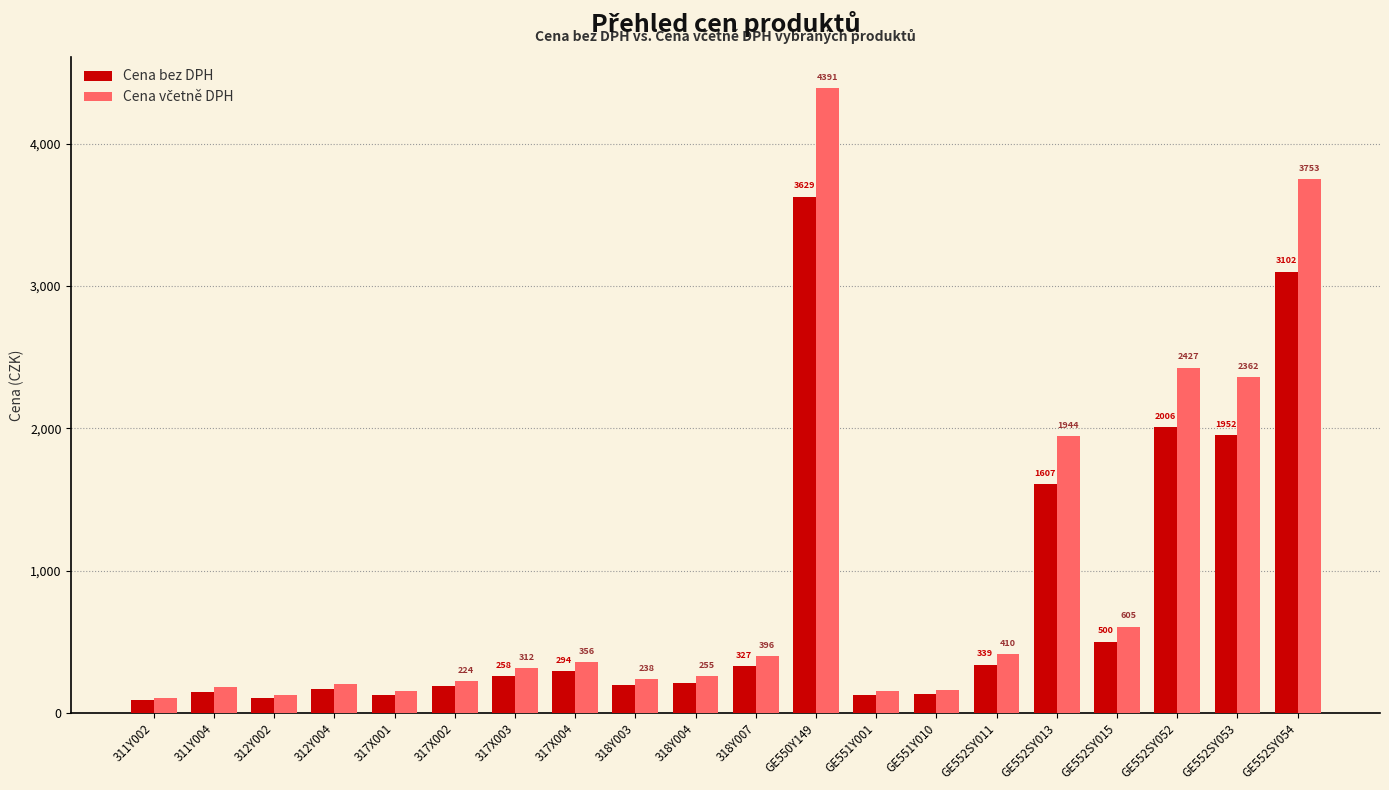

What is the label of the 15th bar from the right?

317X002